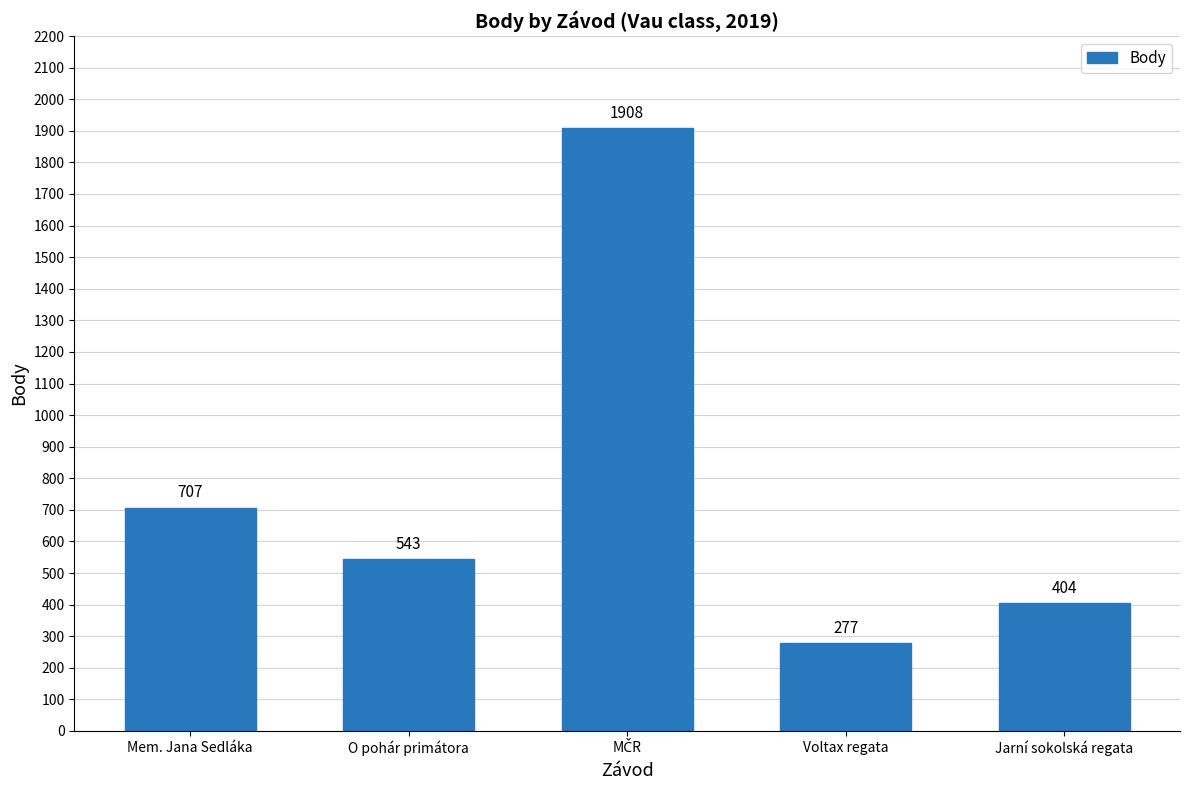

What is the label of the 2nd bar from the left?

O pohár primátora